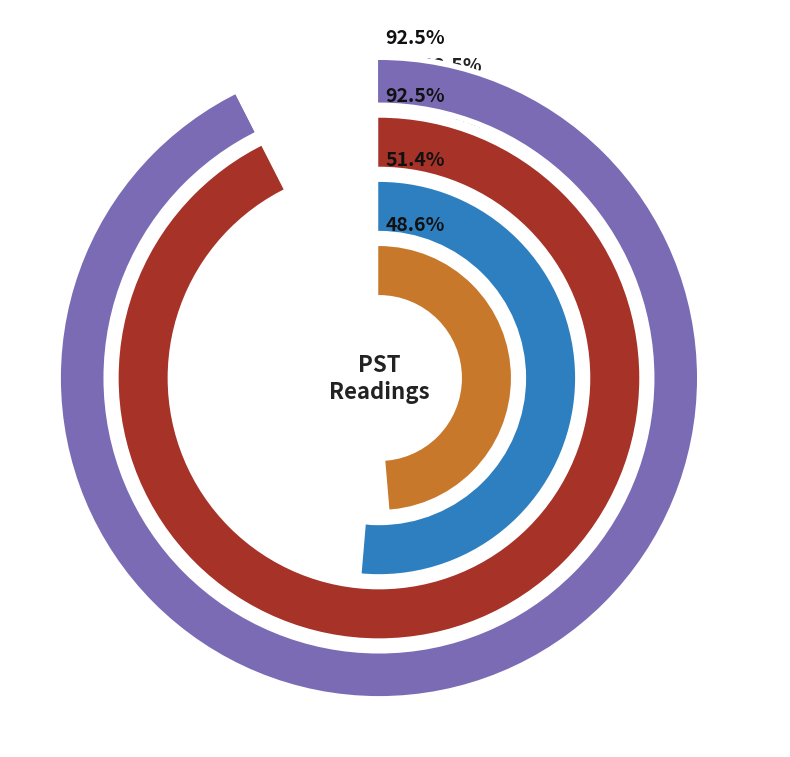

Rank the series at 1 from lowest to highest value.

r3, r2, r1, r0